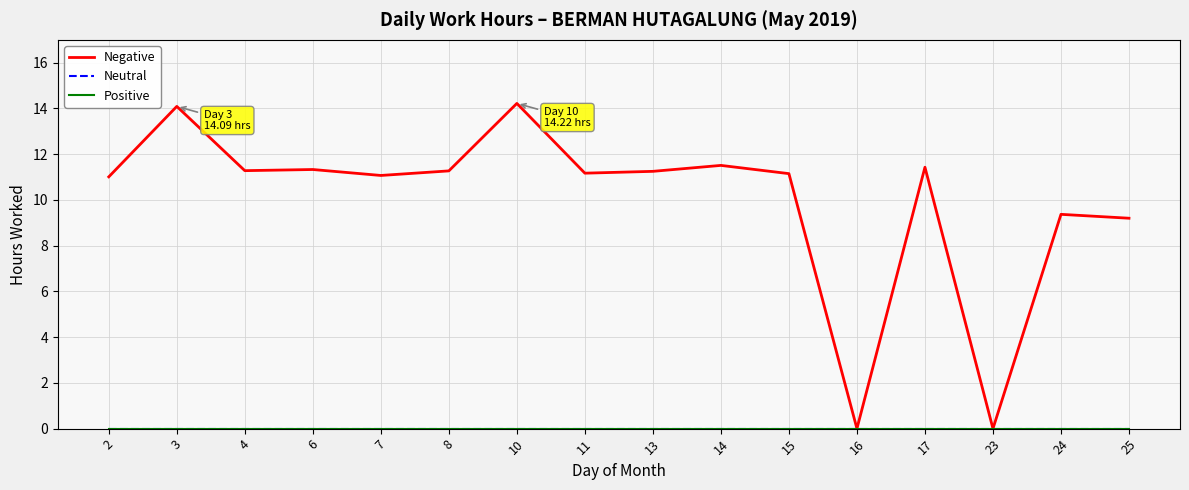

Does the chart display data point markers on the line(s)?

No